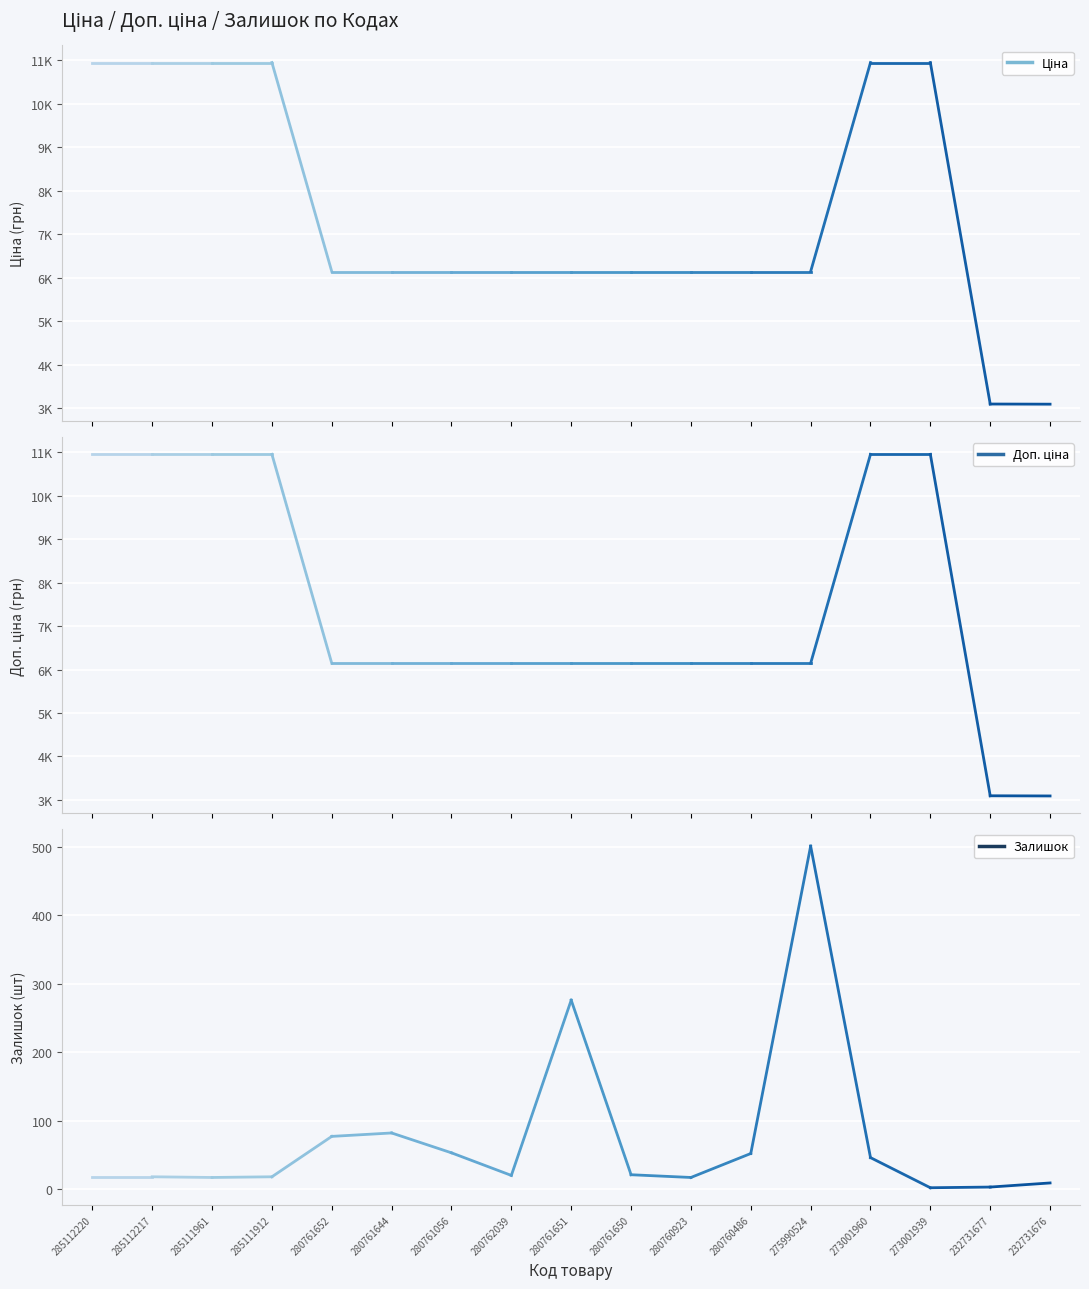

What is the smallest value displayed?

2.0